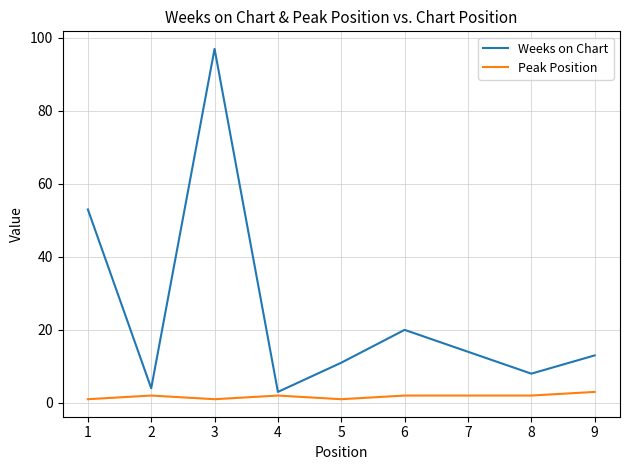

At 1, list the series in order from largest to smallest.

Weeks on Chart, Peak Position